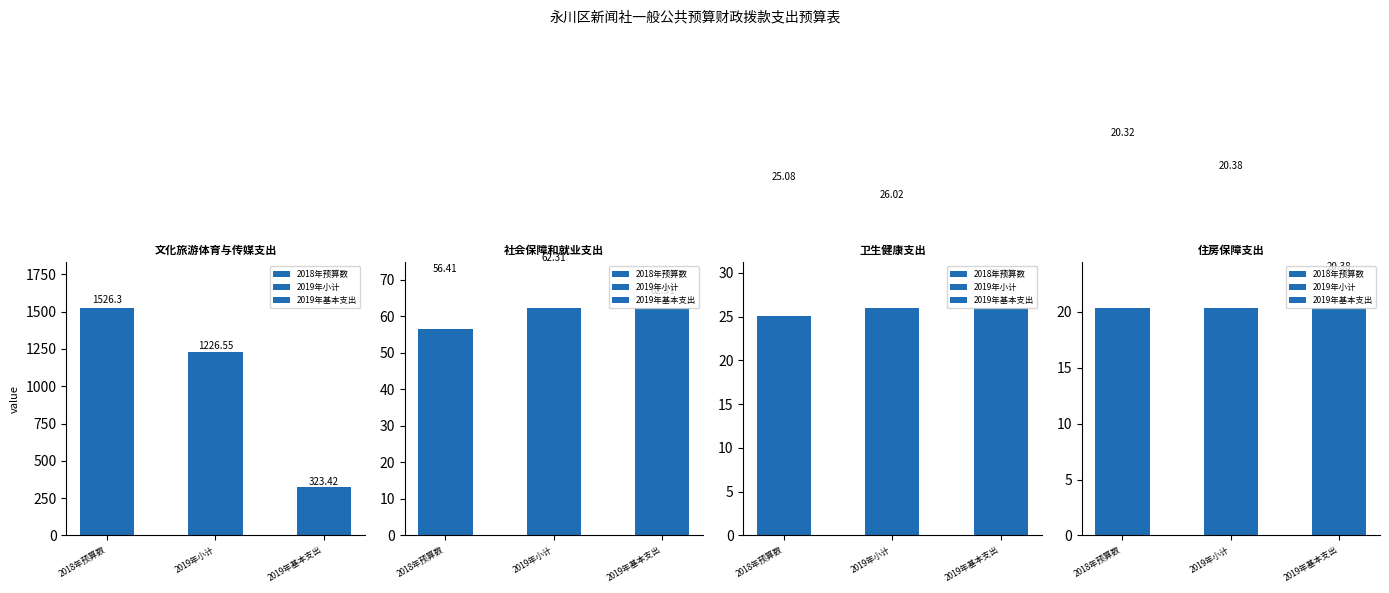

True or false: 2019年基本支出 has a value of 9.9 at 卫生健康支出.

False